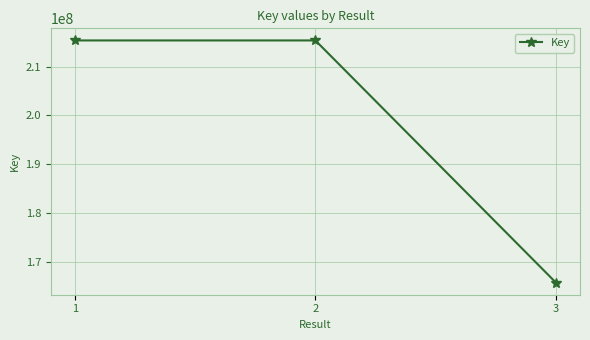

What value does the data have at 3, to the nearest 10?

165807740